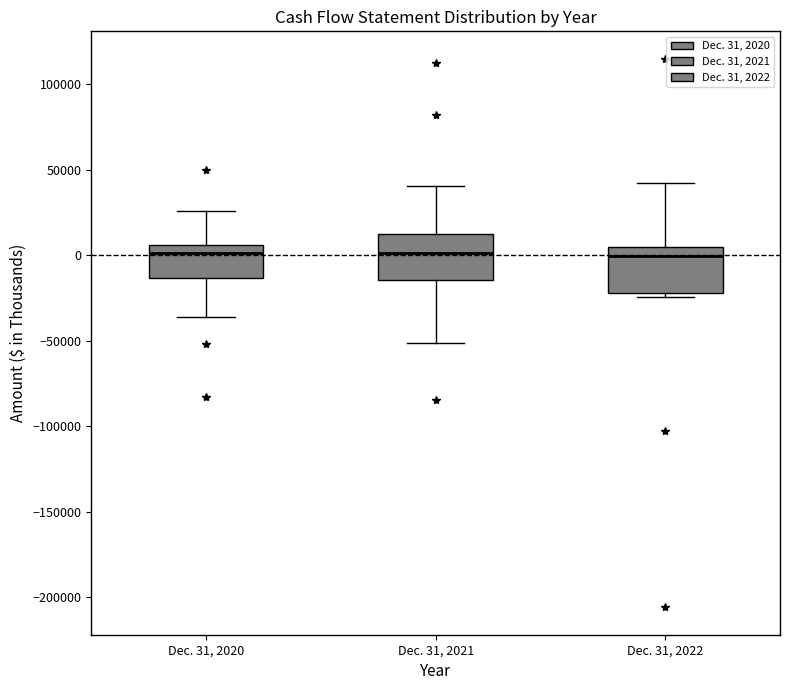

Reading left to right, transcribe this box plot: for each box, give where its median line is, the range the box spans, and where its two whiskers end, as read against the y-axis. The values are not printed on the chart, so give them approximately, as read against the axis.

Dec. 31, 2020: median 0, box -15000 to 5000, whiskers -35000 to 25000
Dec. 31, 2021: median 0, box -15000 to 10000, whiskers -50000 to 40000
Dec. 31, 2022: median 0, box -20000 to 5000, whiskers -25000 to 40000